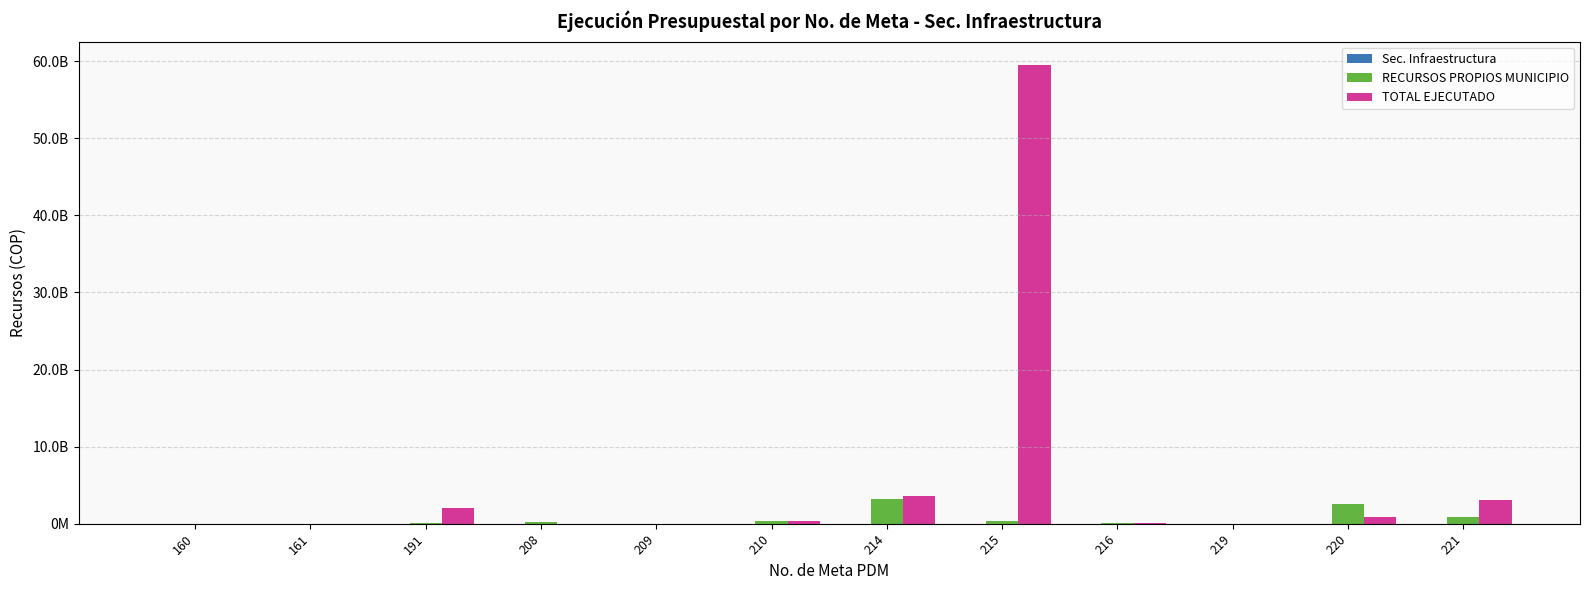

The value of TOTAL EJECUTADO at 221 is 3055135368. True or false?

True